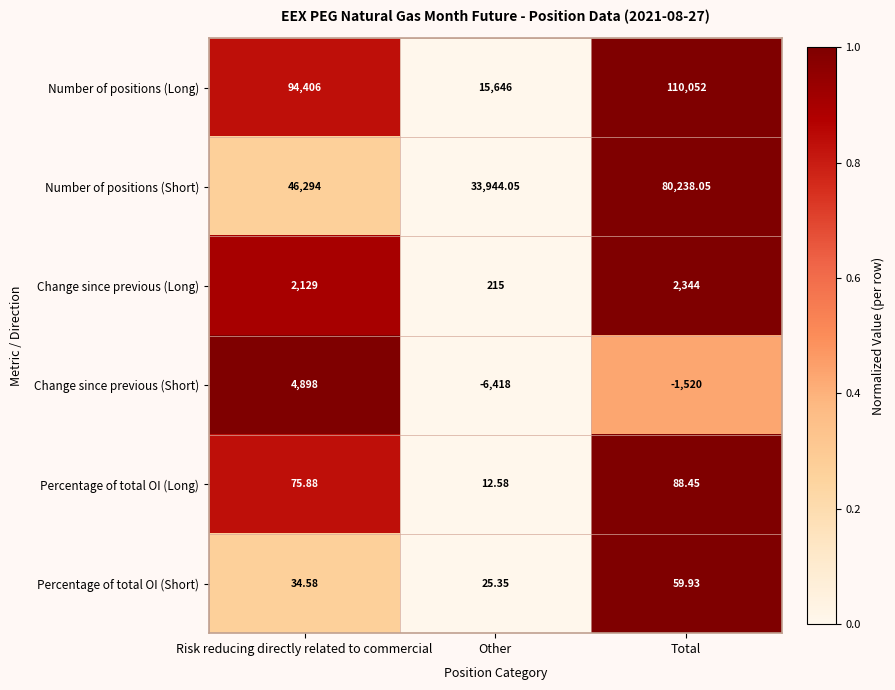

At Total, list the series in order from smallest to largest.

Change since previous (Short), Percentage of total OI (Short), Percentage of total OI (Long), Change since previous (Long), Number of positions (Short), Number of positions (Long)